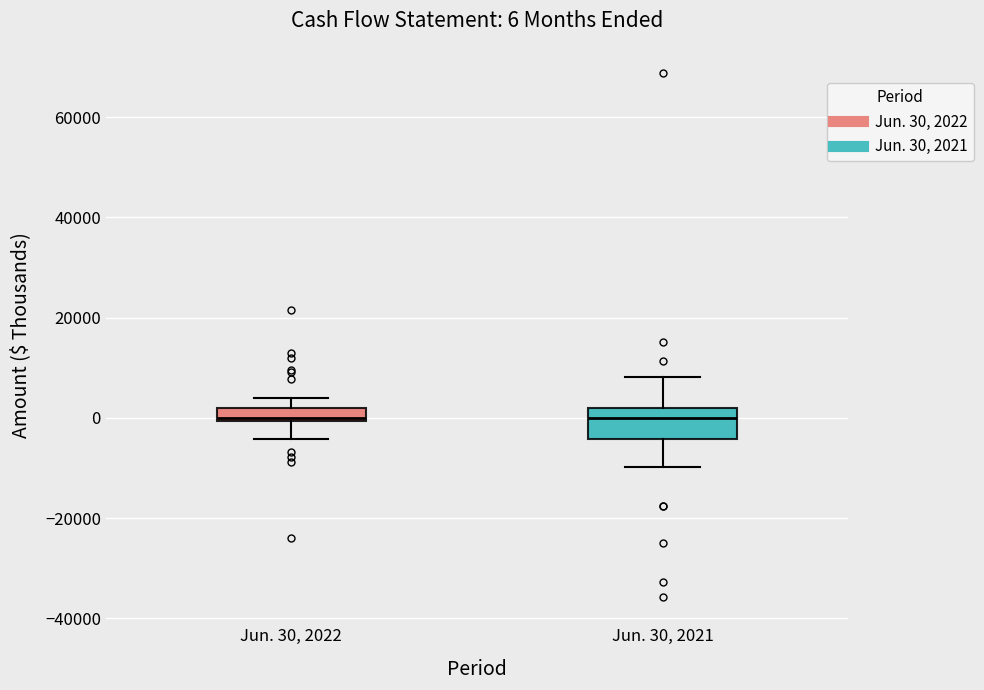

Which box is the tallest, from its lower edge to its upper edge?

Jun. 30, 2021